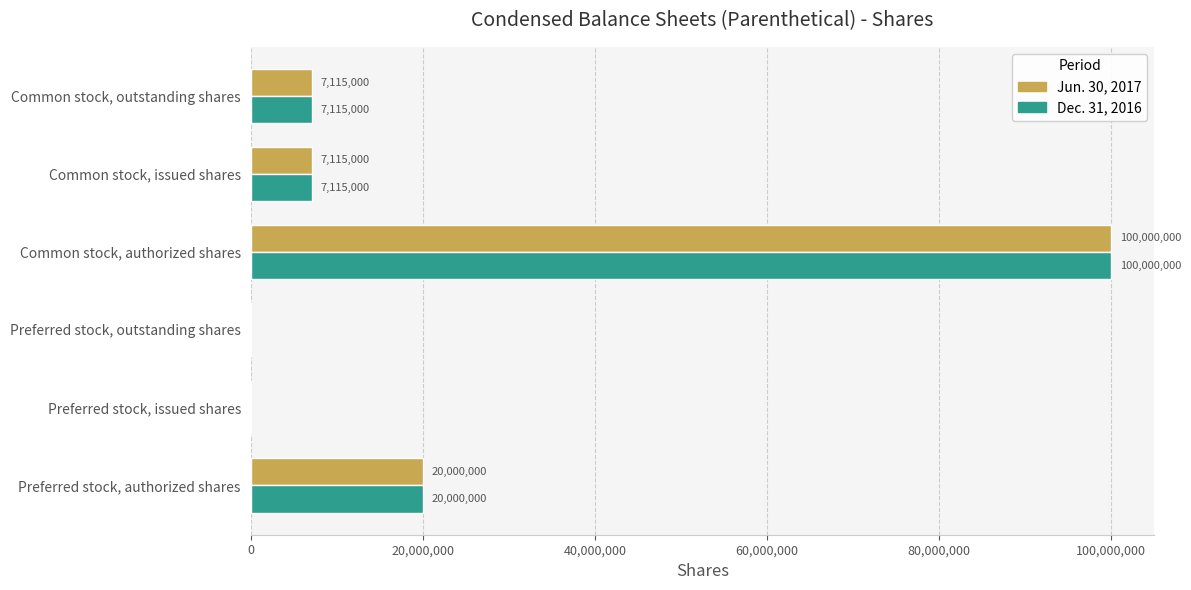

What are all the series names shown in the legend?

Jun. 30, 2017, Dec. 31, 2016